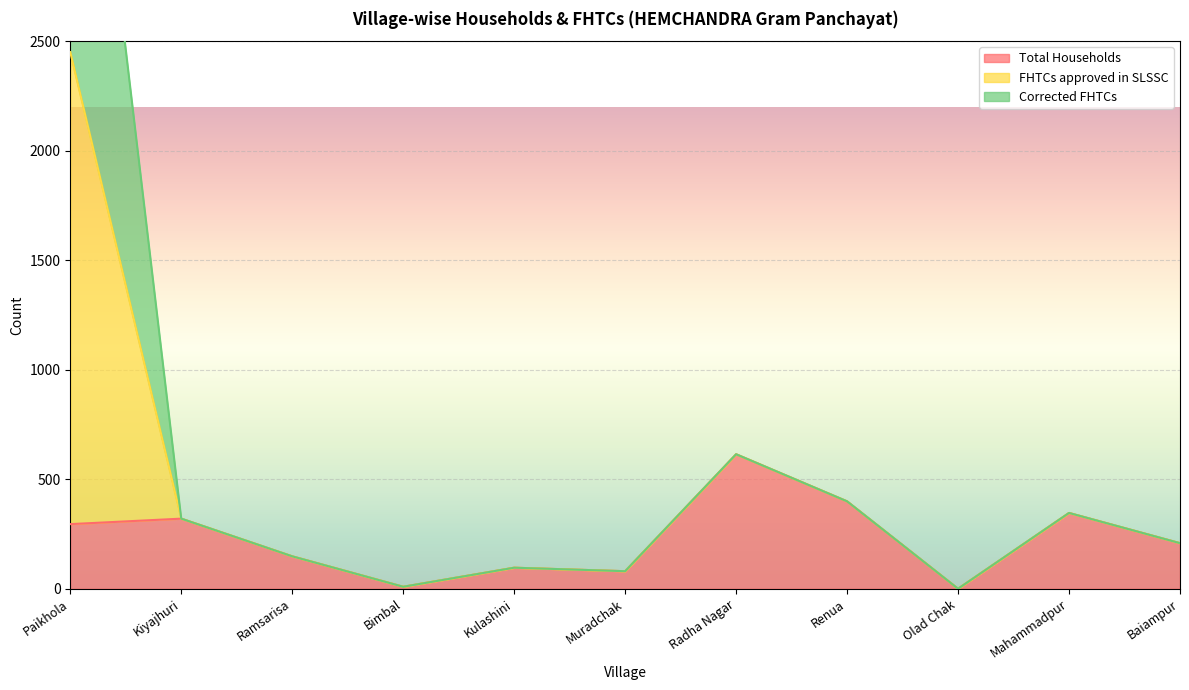

Which has a higher value, Muradchak or Mahammadpur?

Mahammadpur